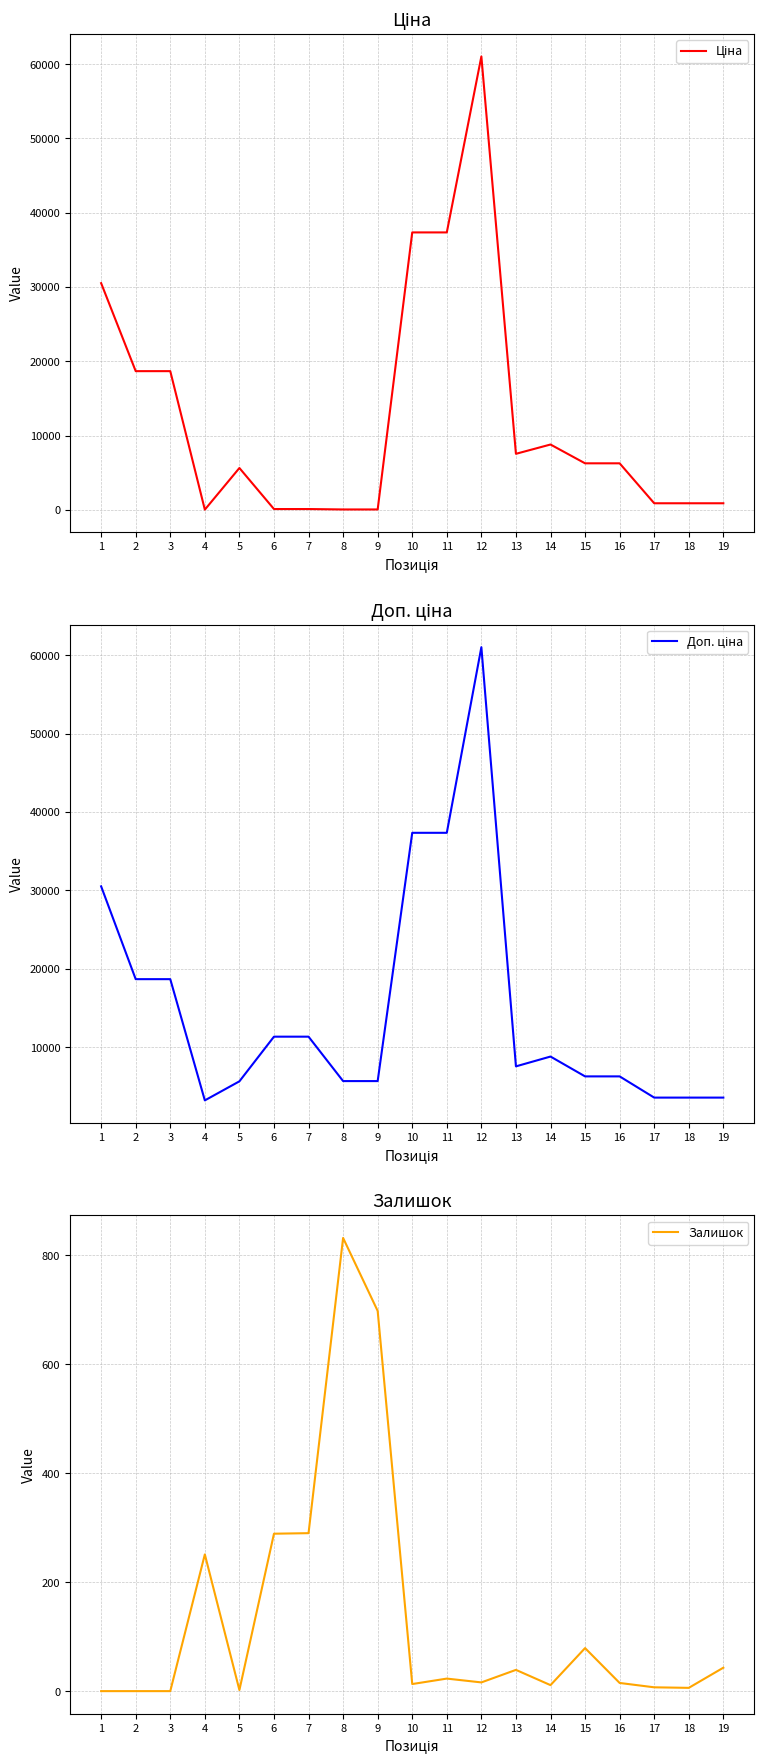

Which category has the lowest value in the Ціна series?

4